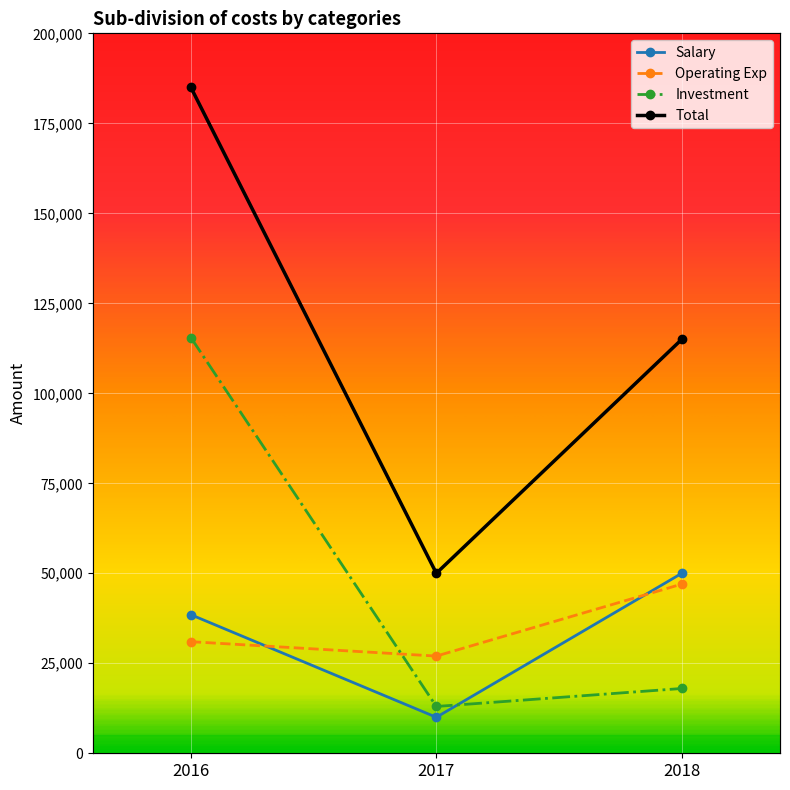

What is the maximum value shown in the chart?

185000